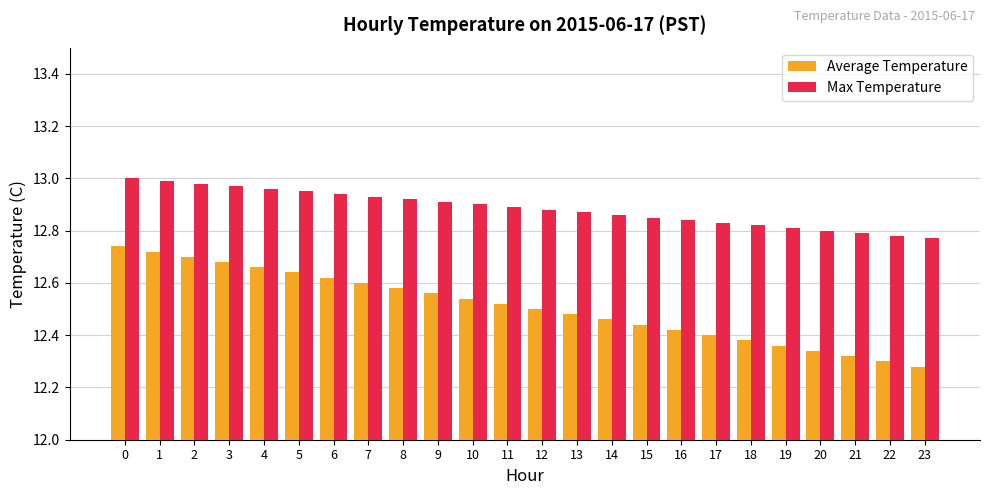

Is the value of Average Temperature at 20 greater than the value of Max Temperature at 22?

No